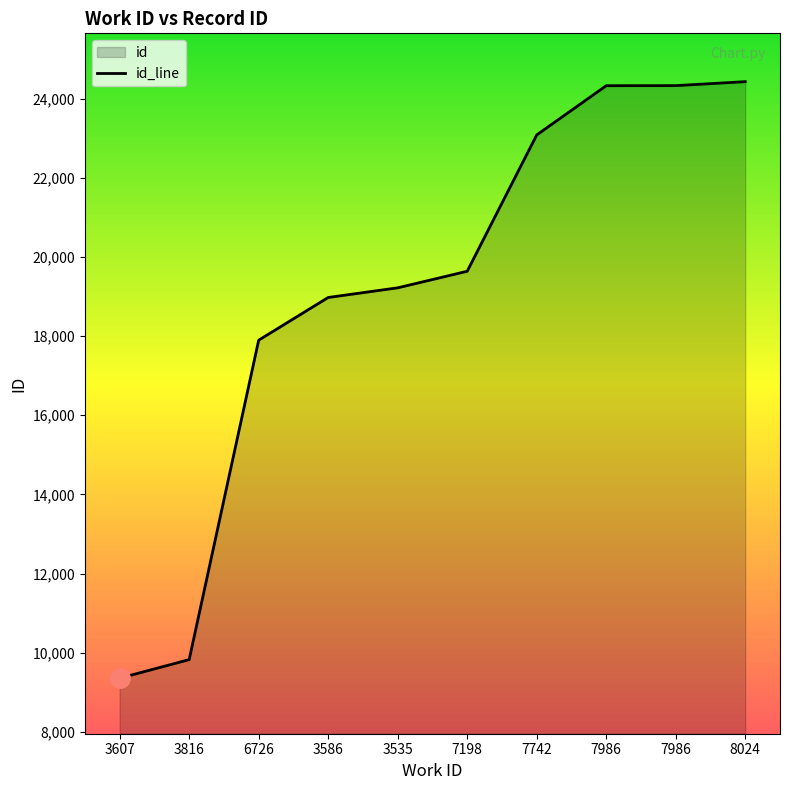

Reading left to right, transcribe all the data shown in this chart.

3607=9356	3816=9825	6726=17896	3586=18975	3535=19219	7198=19638	7742=23082	7986=24326	7986=24328	8024=24428